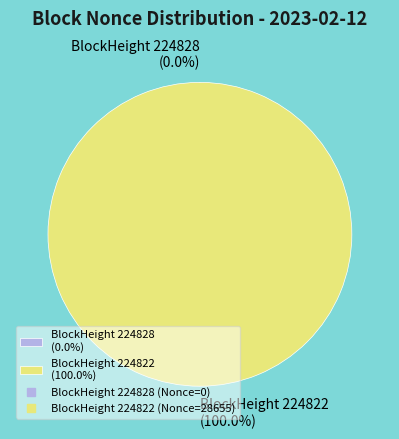

Is it true that 224822 is 100% of the pie?

True